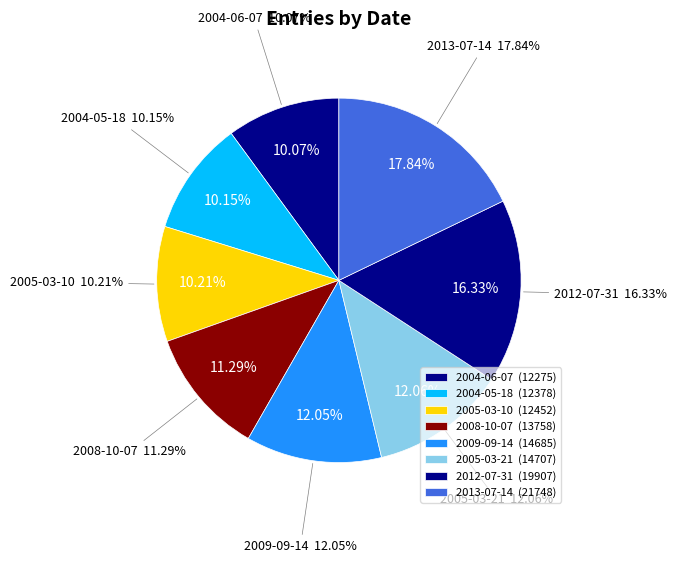

Count the number of slices in the pie.

8